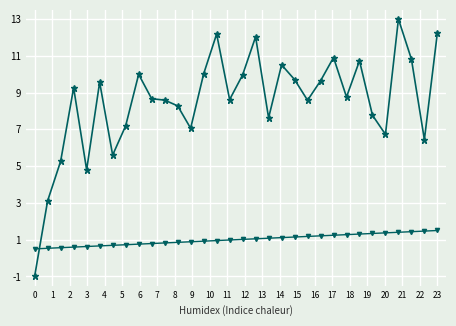

What is the greatest value displayed?

13.0